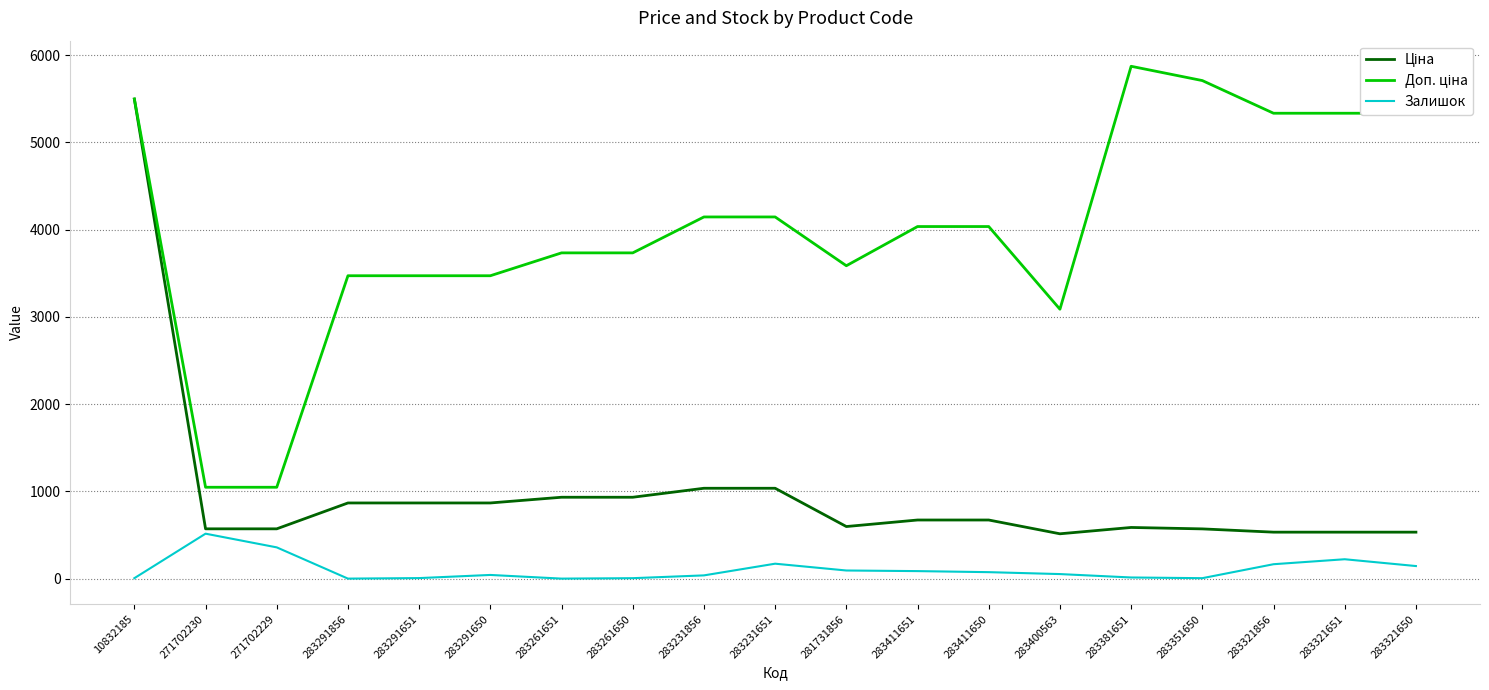

Which category has the highest value across all series?

283381651